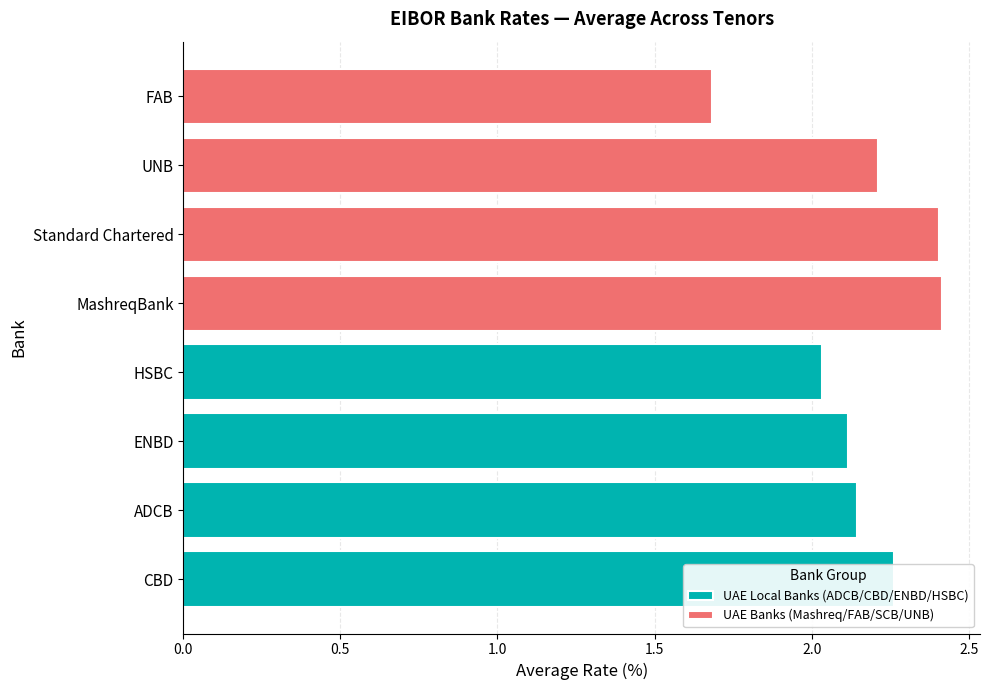

True or false: UAE Local Banks (ADCB/CBD/ENBD/HSBC) has a value of 3.5 at CBD.

False